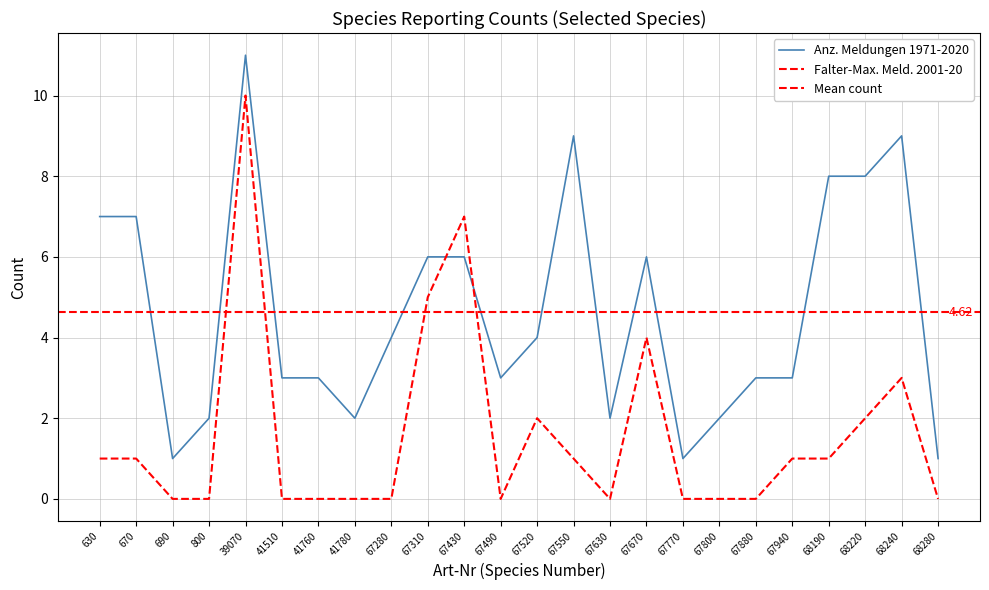

What is the difference between the Falter-Max. Meld. 2001-20 values at 67880 and 68190?

1